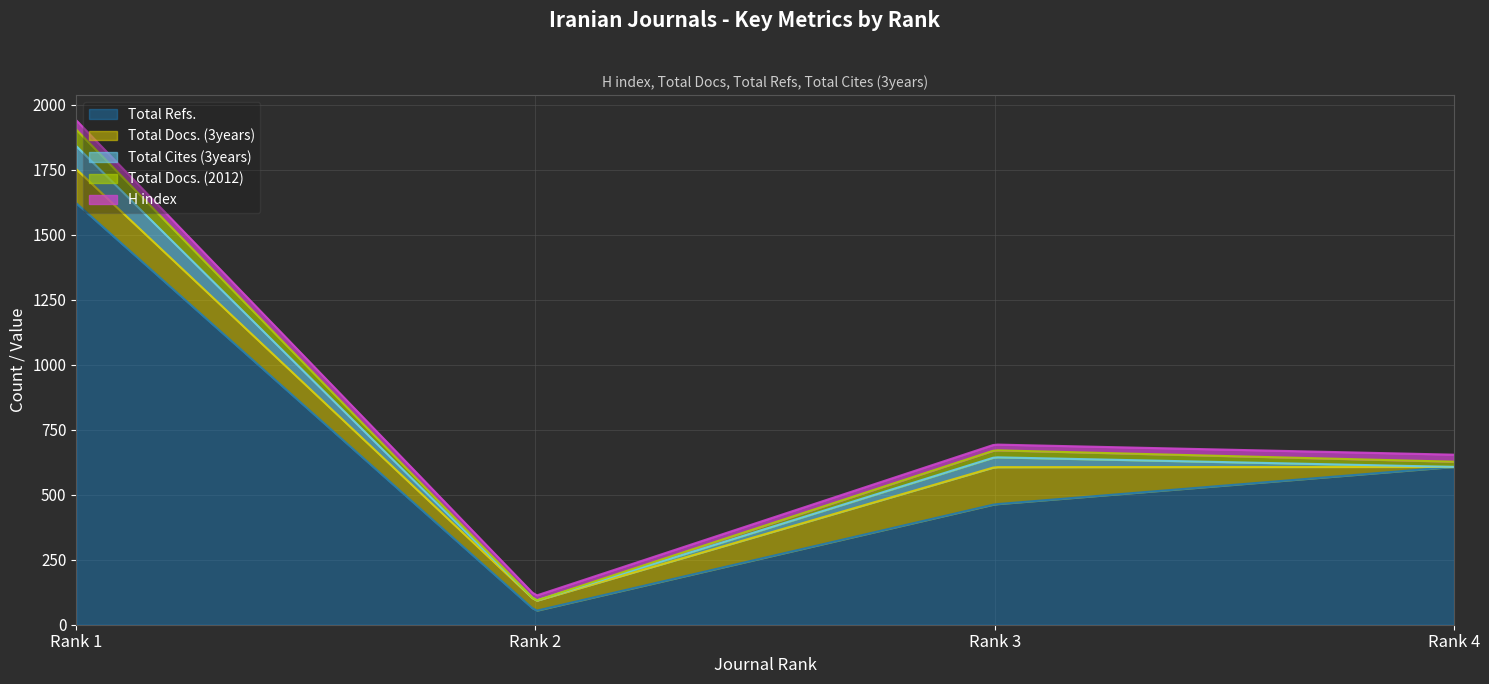

Count the Total Docs. (2012) values in the range 20 to 63.

3